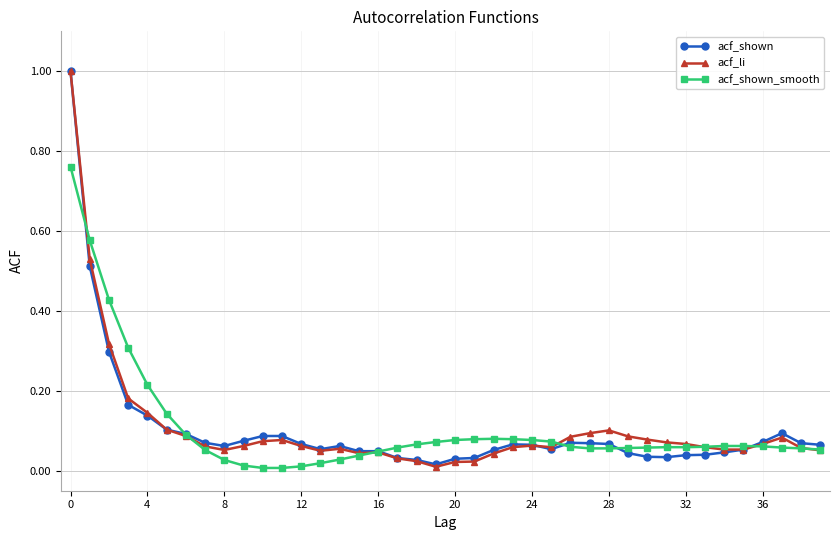

What is the greatest value displayed?

1.0